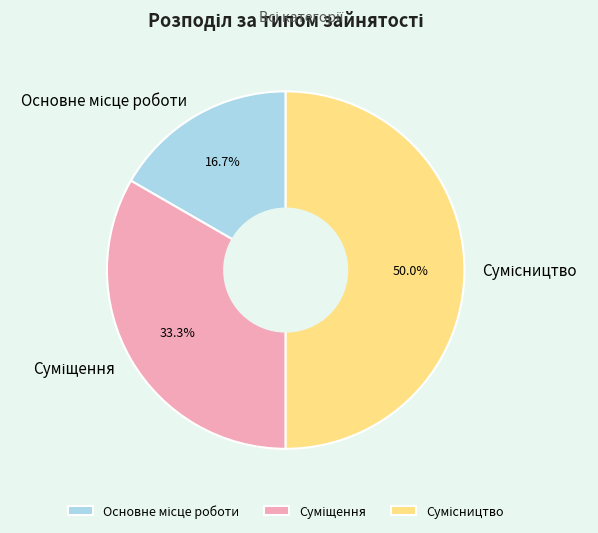

To the nearest percent, what is the combined percentage of Сумісництво and Суміщення?

83%